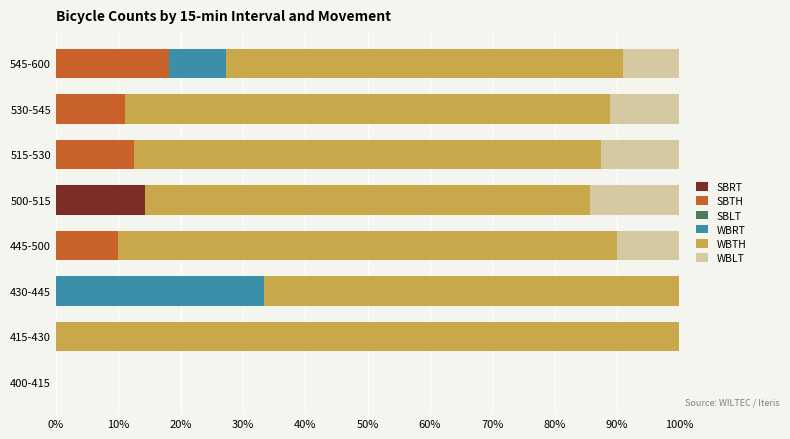

What is the total value across all series at 545-600?

100.0